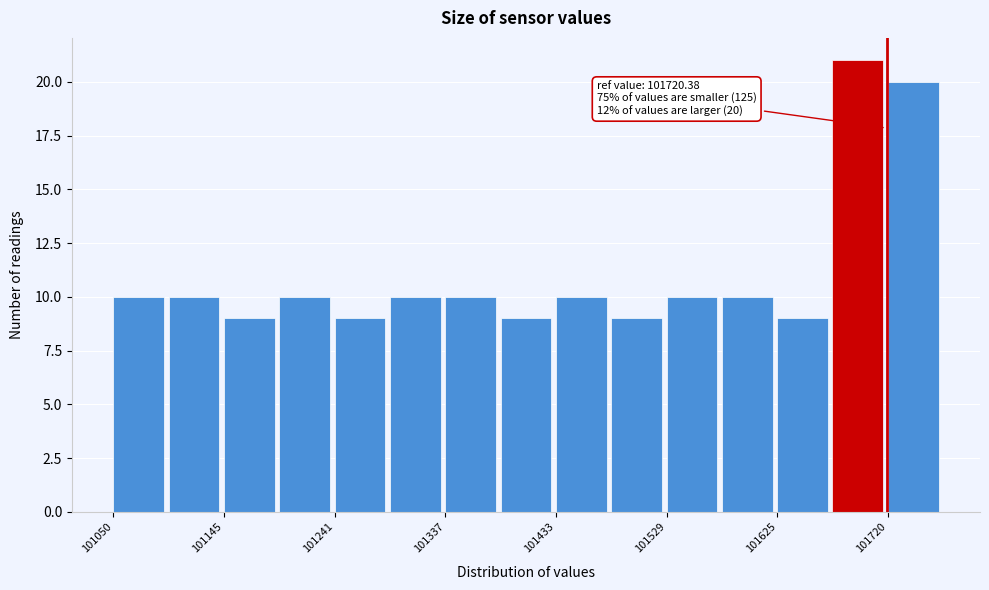

Over which range of the x-axis is the bar tallest?

101670 to 101720